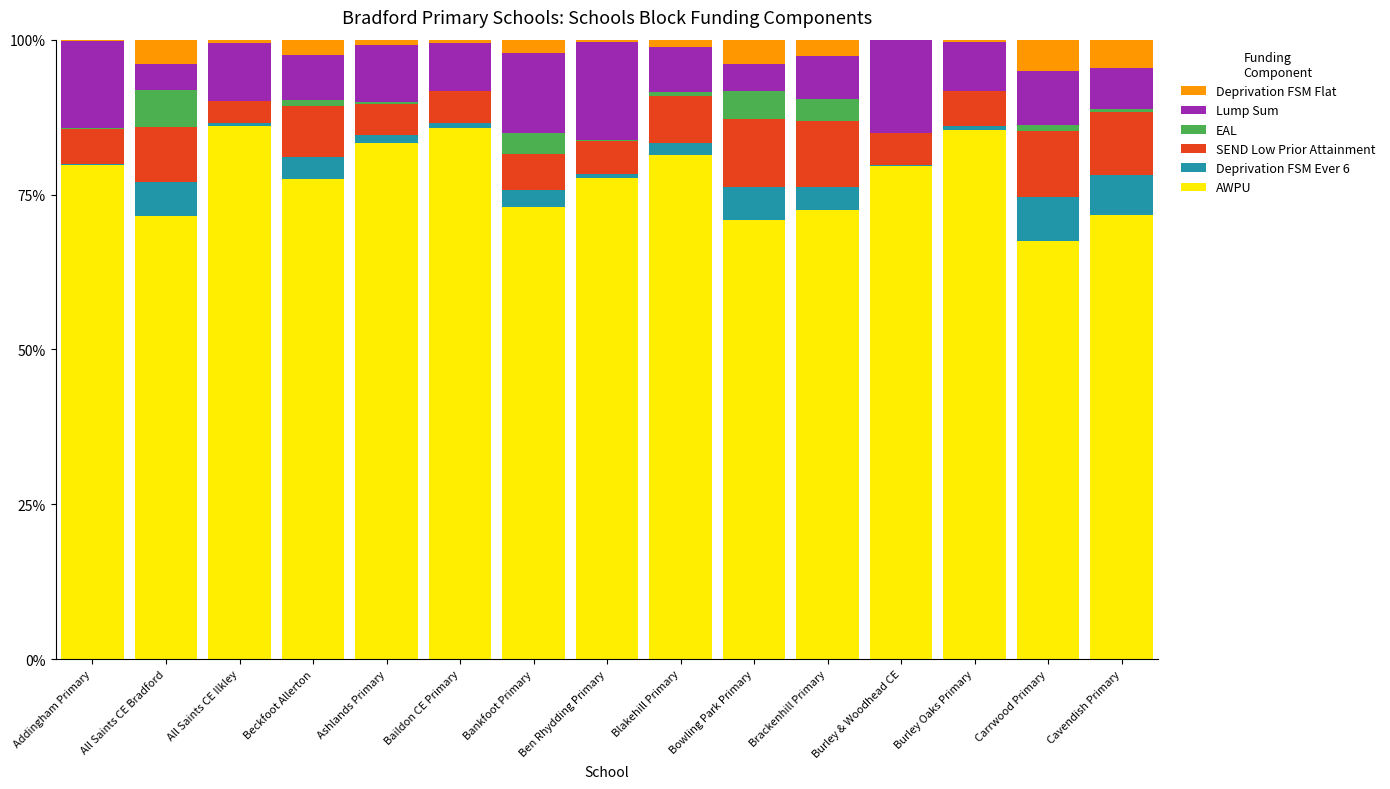

Are the bars horizontal?

No